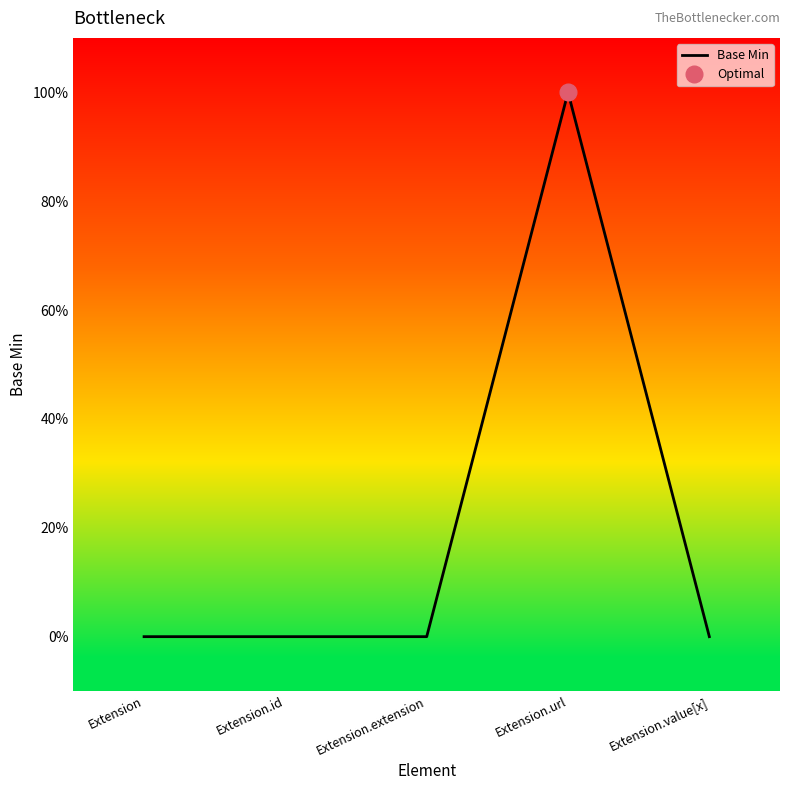

Reading left to right, list all the values displayed in this chart.

0	0	0	1	0